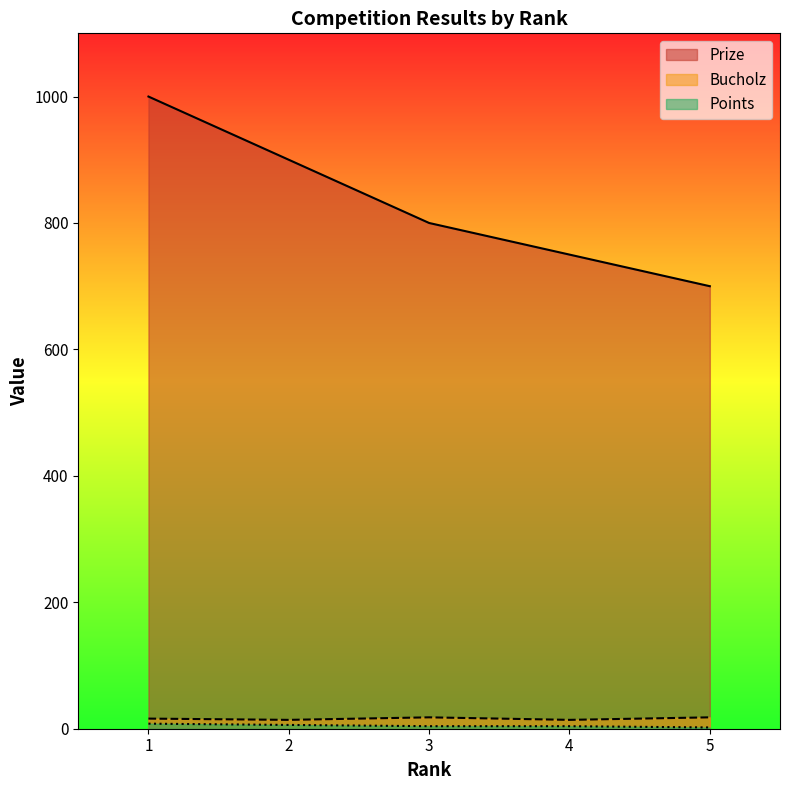

Which series has the widest spread of values?

Prize